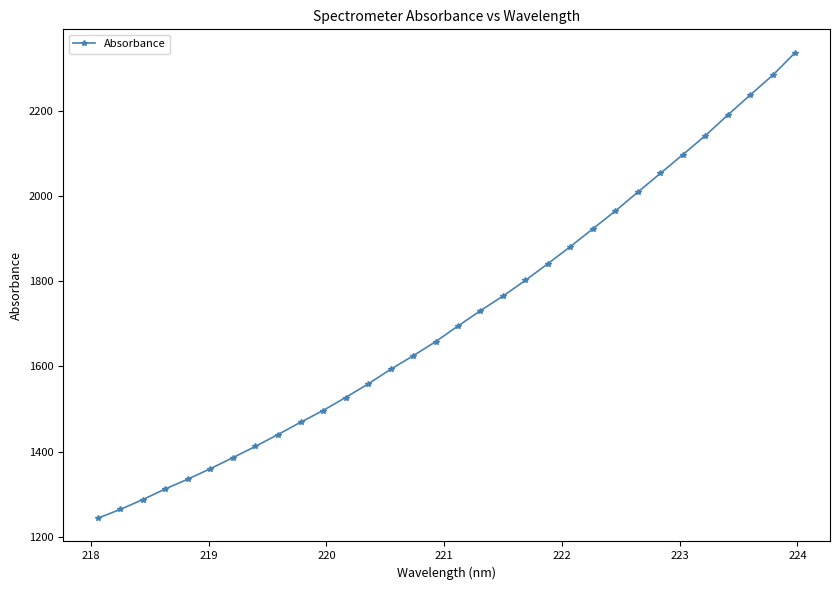

What is the value of the 5th point from the left?

1335.5